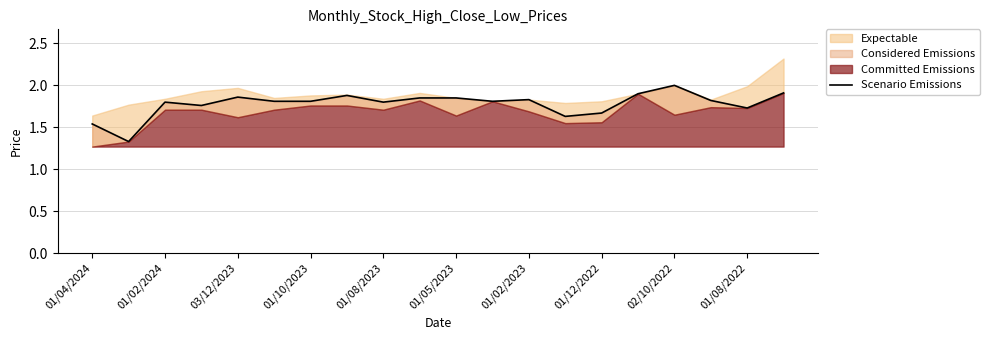

Rank the categories by value from highest to lowest.

16, 19, 15, 01/12/2022, 01/08/2023, 01/08/2022, 10, 12, 17, 01/05/2023, 01/02/2023, 11, 03/12/2023, 02/10/2022, 01/10/2023, 18, 14, 13, 01/04/2024, 01/02/2024